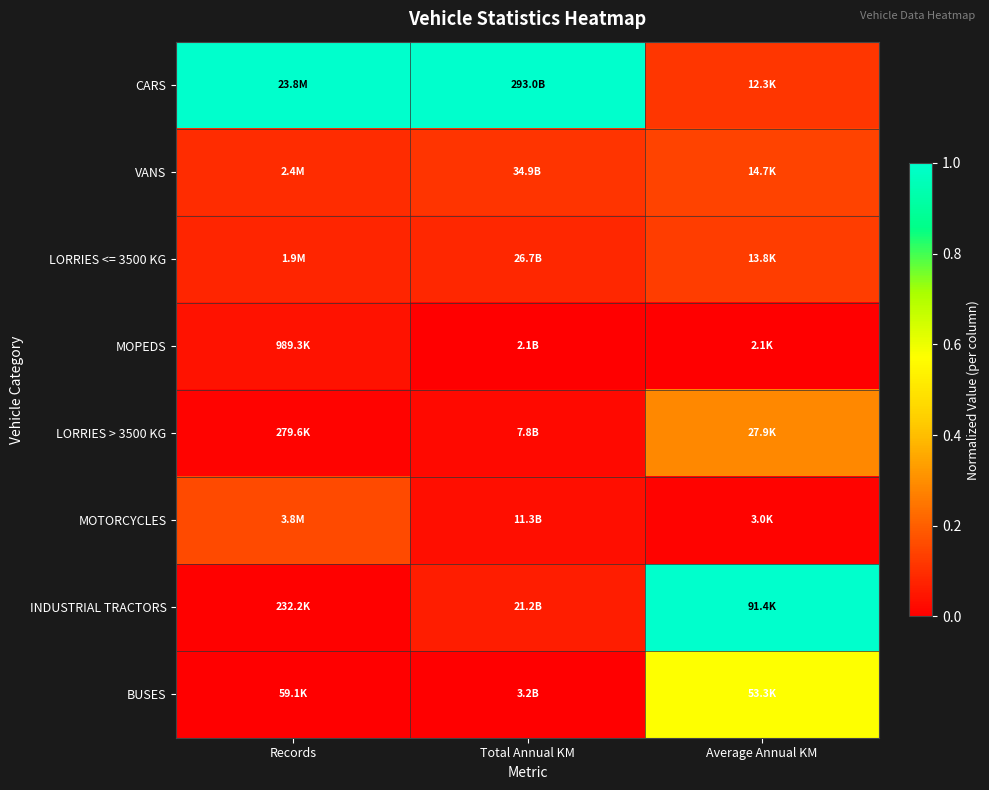

Rank the series at Total Annual KM from lowest to highest value.

MOPEDS, BUSES, LORRIES > 3500 KG, MOTORCYCLES, INDUSTRIAL TRACTORS, LORRIES <= 3500 KG, VANS, CARS